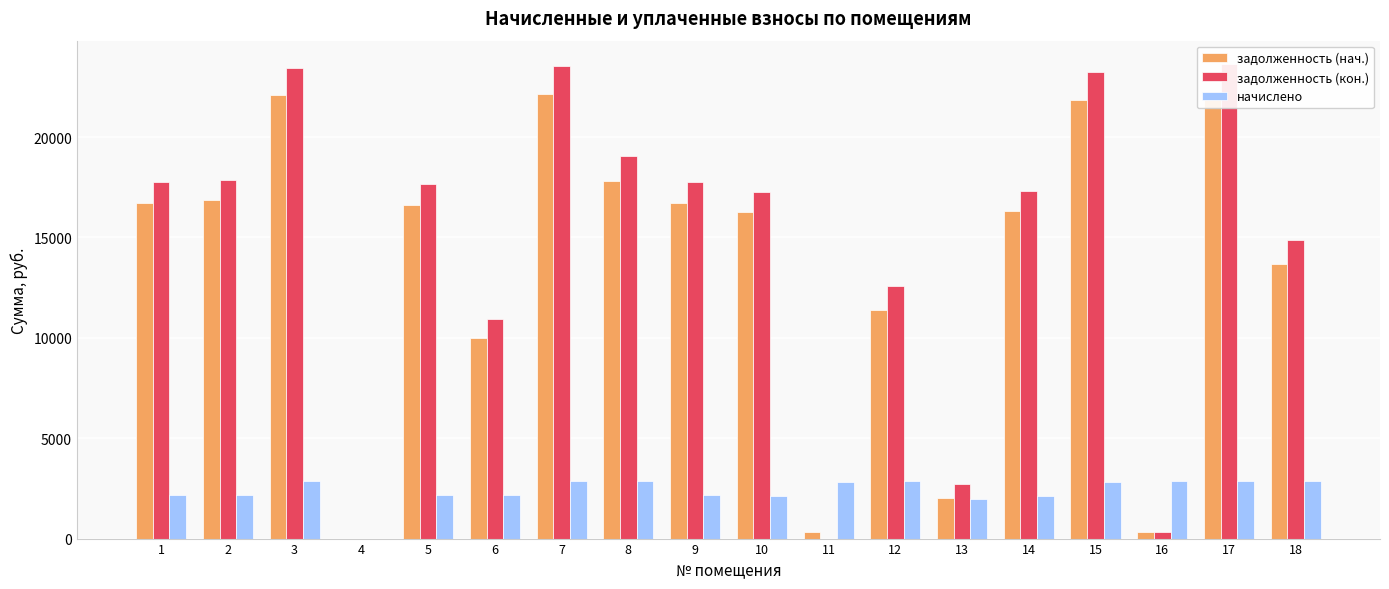

What is the maximum value shown in the chart?

23622.1